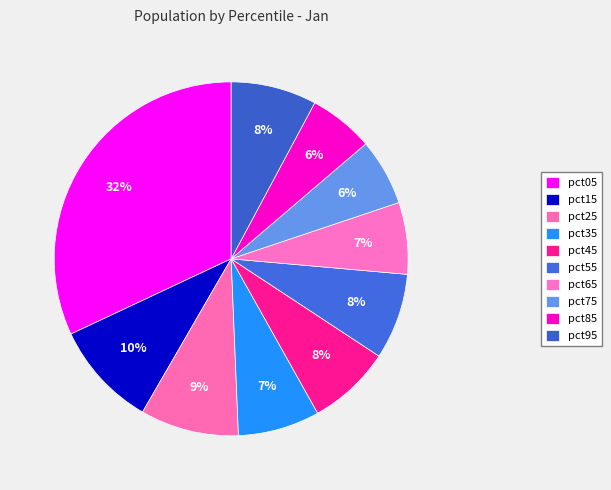

The pct65 slice represents 1% of the pie. True or false?

False